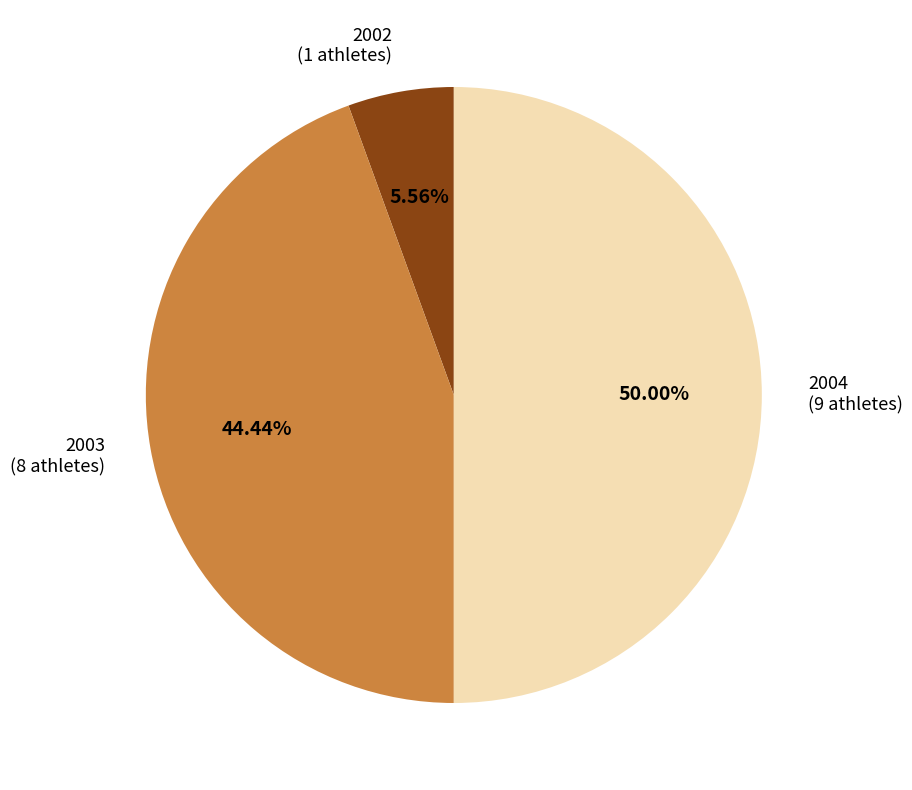

How many slices are in this pie chart?

3